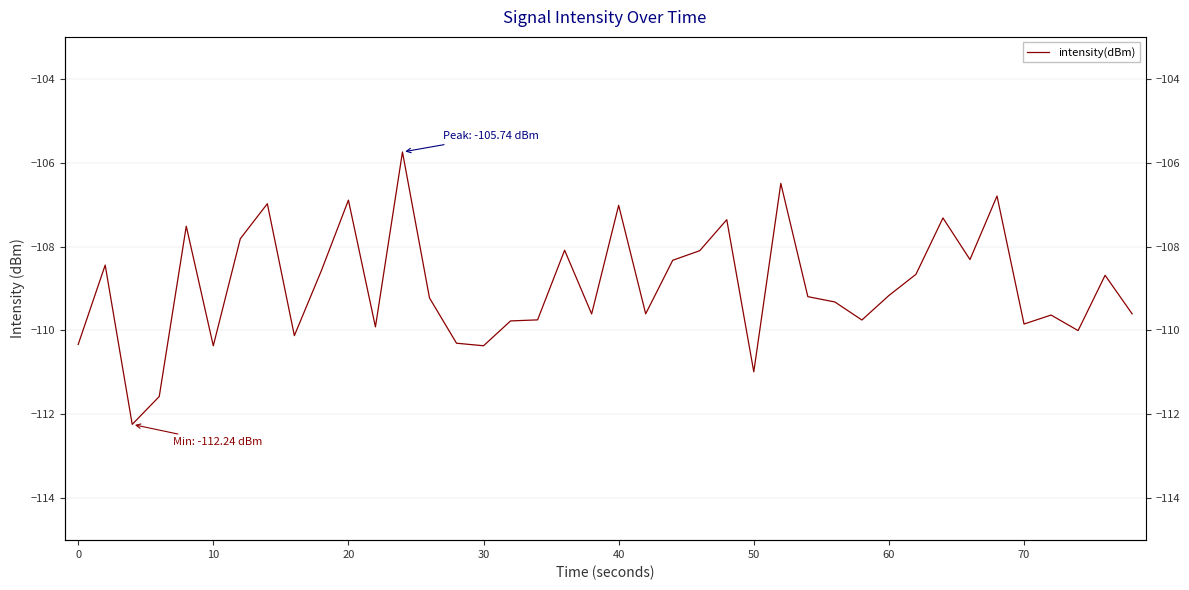

Reading left to right, list all the values displayed in this chart.

-110.3	-108.4	-112.2	-111.6	-107.5	-110.4	-107.8	-107.0	-110.1	-108.6	-106.9	-109.9	-105.7	-109.2	-110.3	-110.4	-109.8	-109.7	-108.1	-109.6	-107.0	-109.6	-108.3	-108.1	-107.4	-111.0	-106.5	-109.2	-109.3	-109.8	-109.2	-108.7	-107.3	-108.3	-106.8	-109.8	-109.6	-110.0	-108.7	-109.6